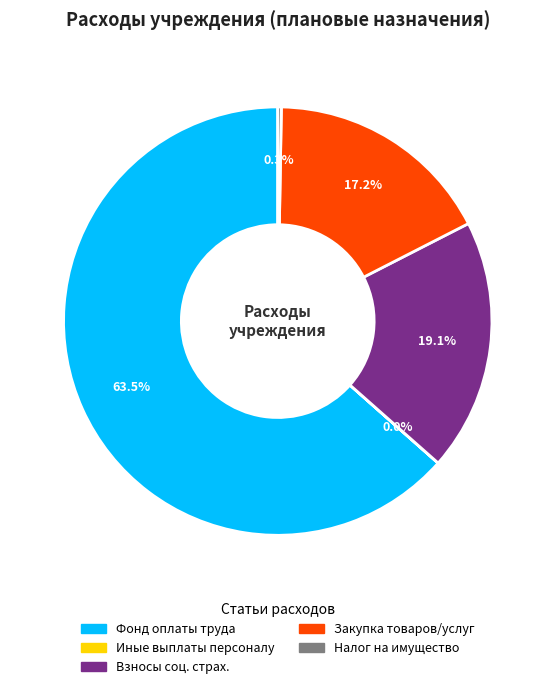

Which category has the smallest portion of the pie?

Иные выплаты персоналу учреждений